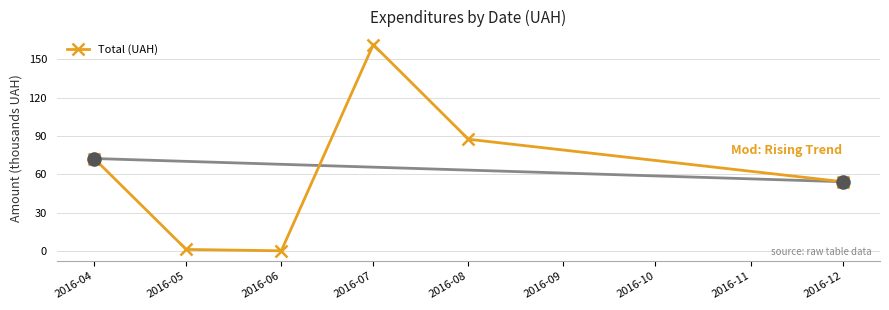

Which has a higher value, 2016-04 or 2016-05?

2016-04